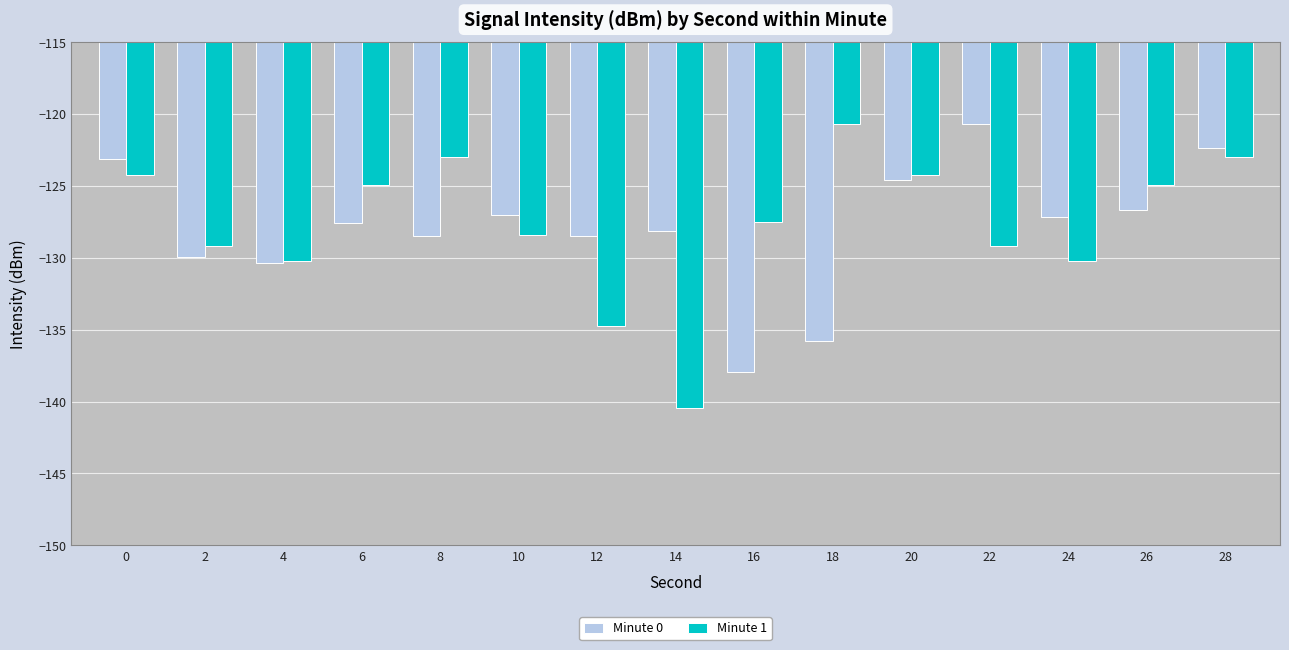

Which series has the widest spread of values?

Minute 1